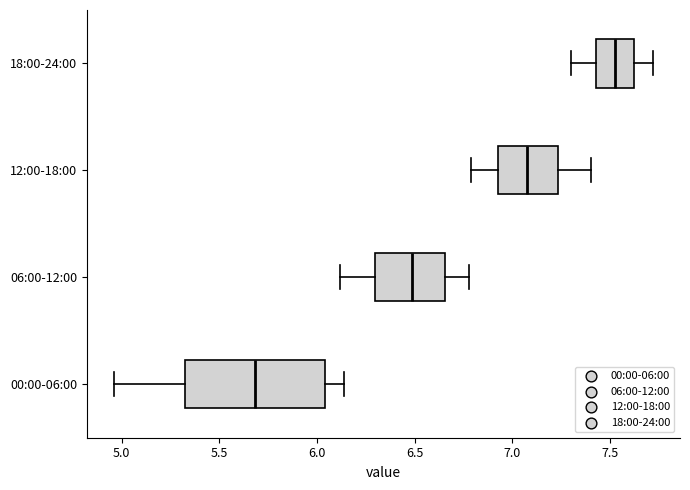

Comparing the boxes themselves (not the whiskers), which one is the widest?

00:00-06:00